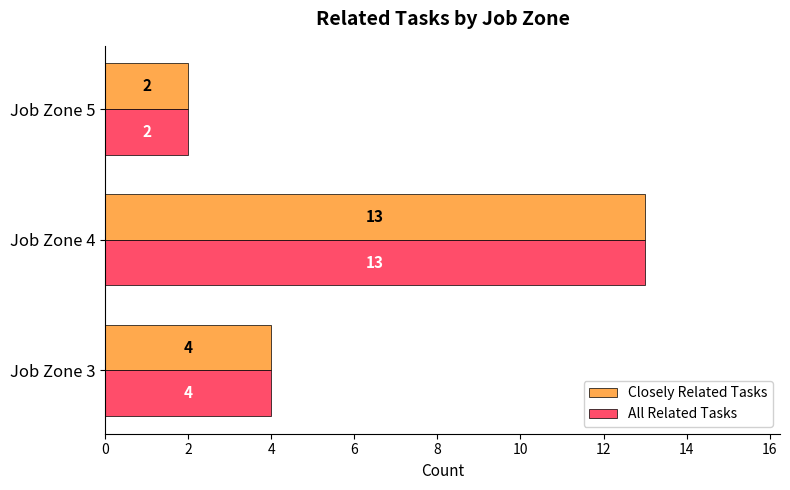

List the labels in order of All Related Tasks value, largest first.

Job Zone 4, Job Zone 3, Job Zone 5